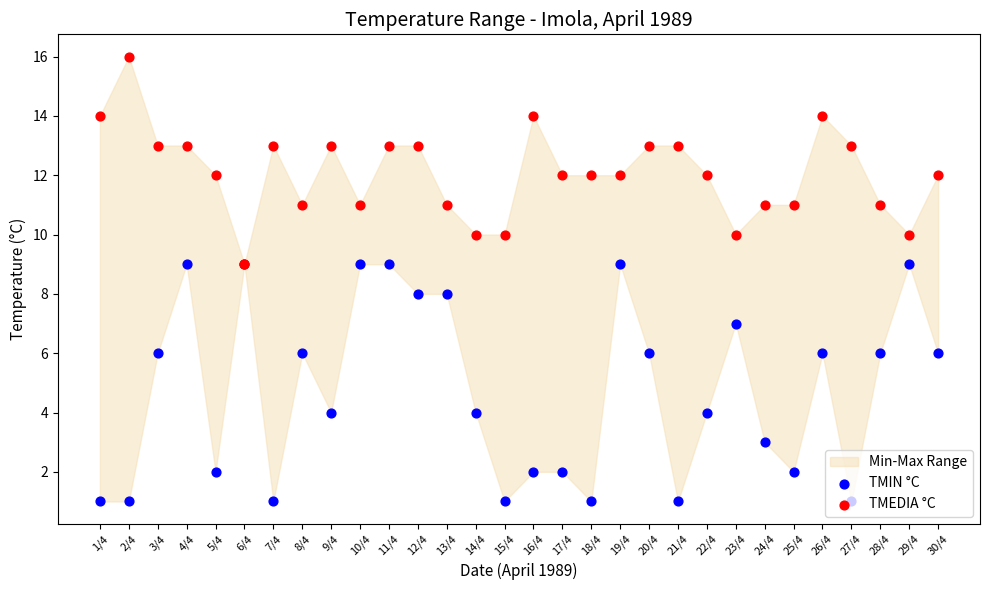

Which series reaches the maximum Y coordinate?

TMEDIA °C